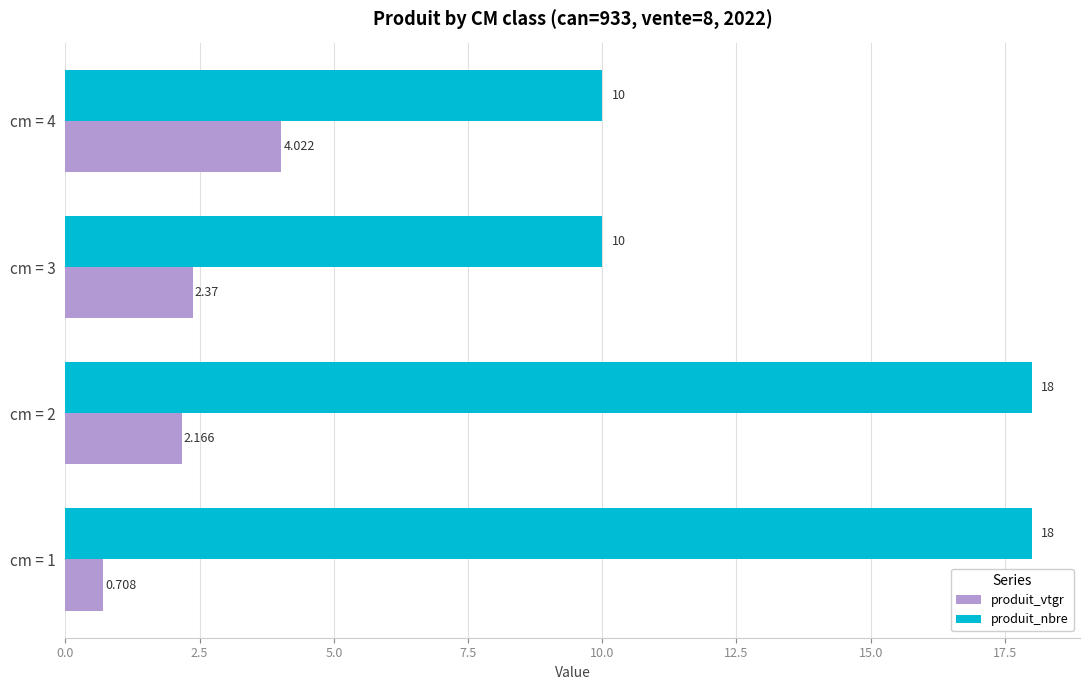

At cm = 2, list the series in order from largest to smallest.

produit_nbre, produit_vtgr